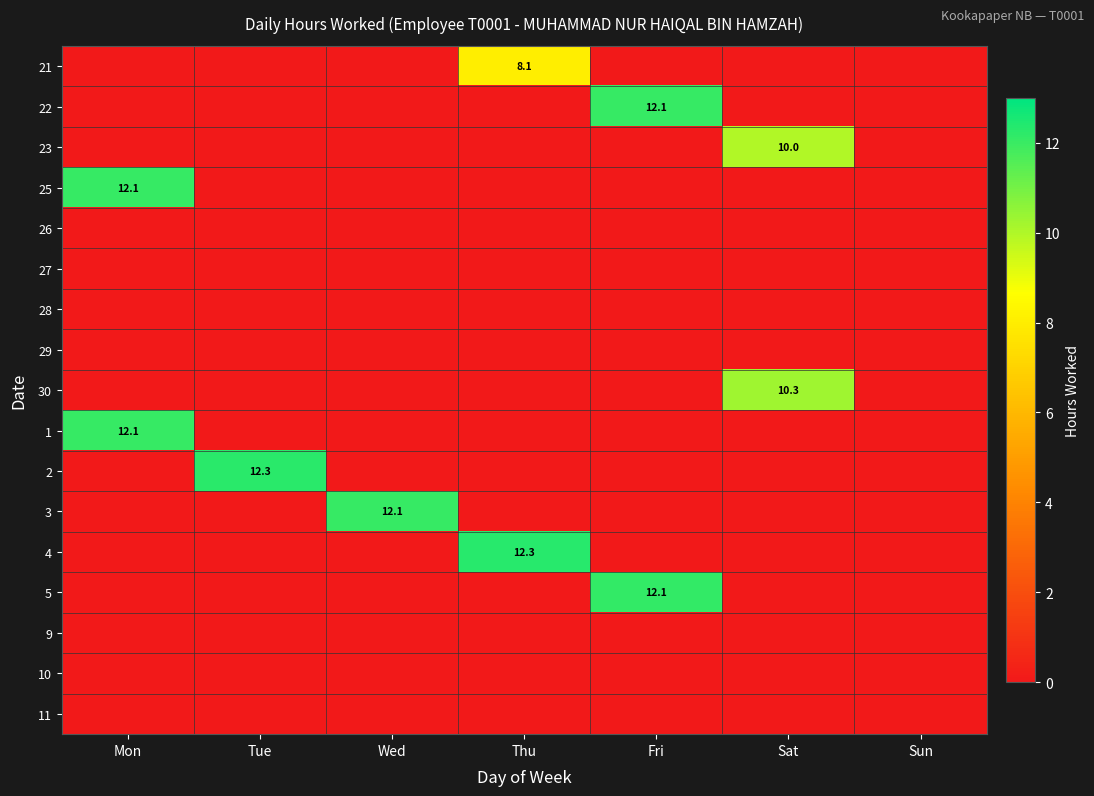

How many values in 22 are above zero?

1